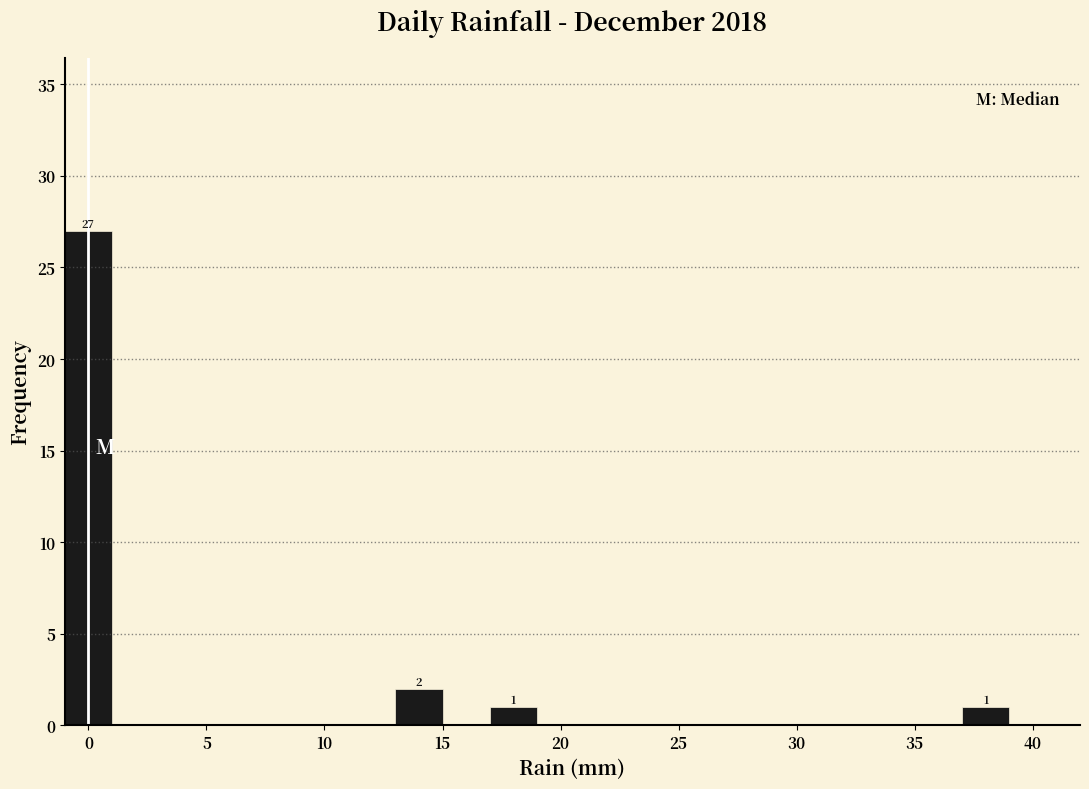

Over which range of the x-axis is the bar tallest?

-1 to 1